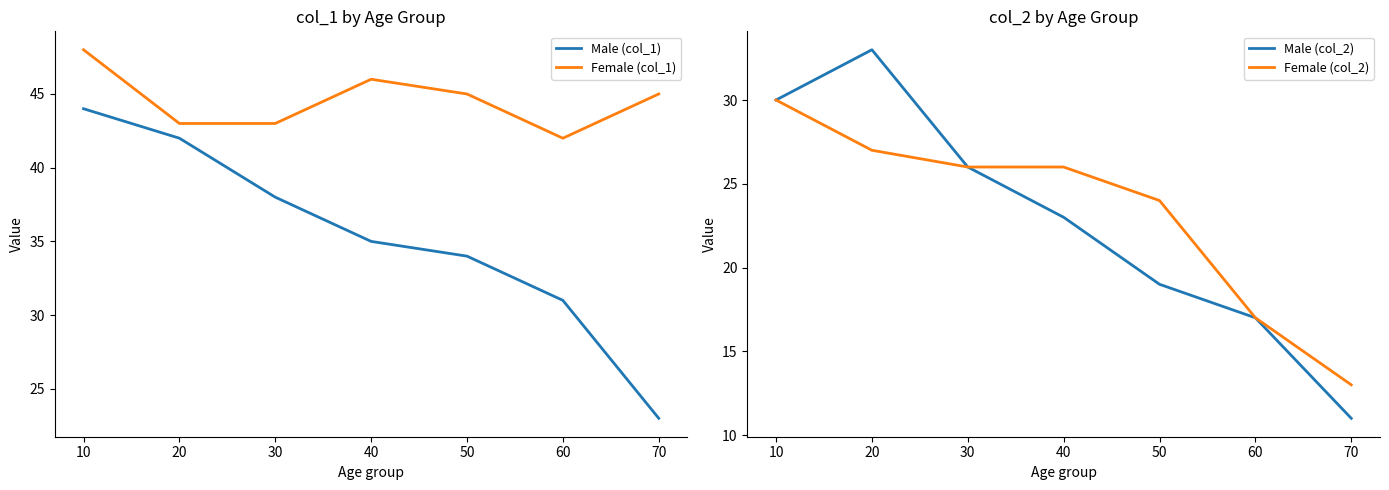

The Female (col_2) series shows 27 at 20. True or false?

True